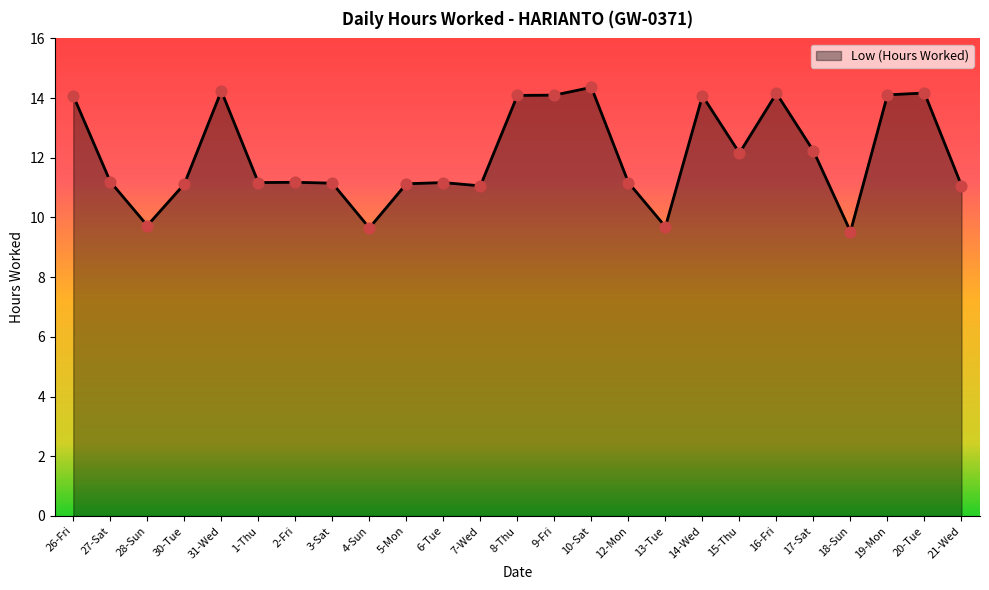

Which has a higher value, 20-Tue or 17-Sat?

20-Tue